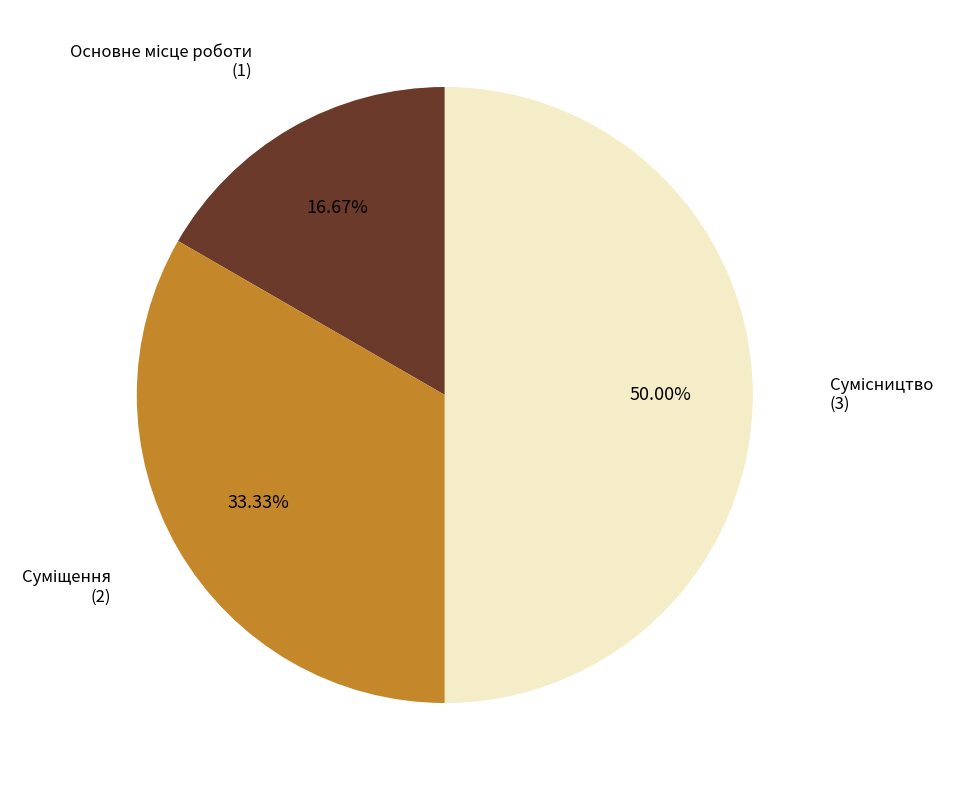

What is the smallest slice in the pie chart?

Основне місце роботи